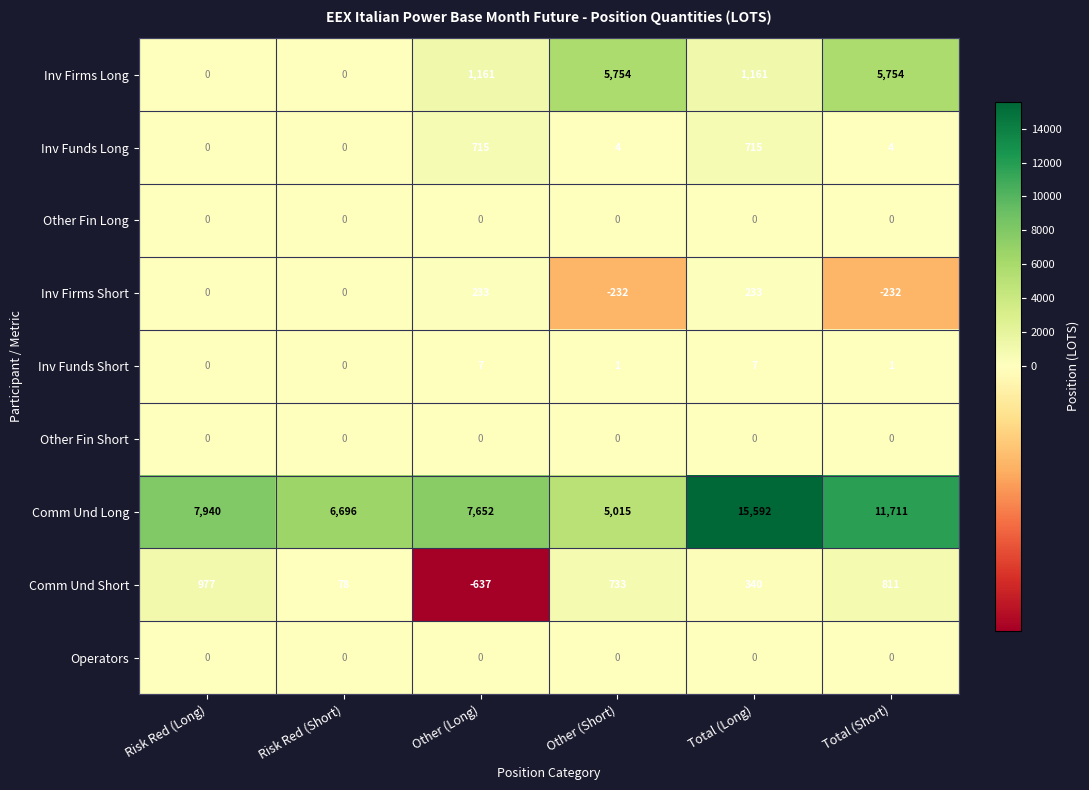

What is the smallest value displayed?

-637